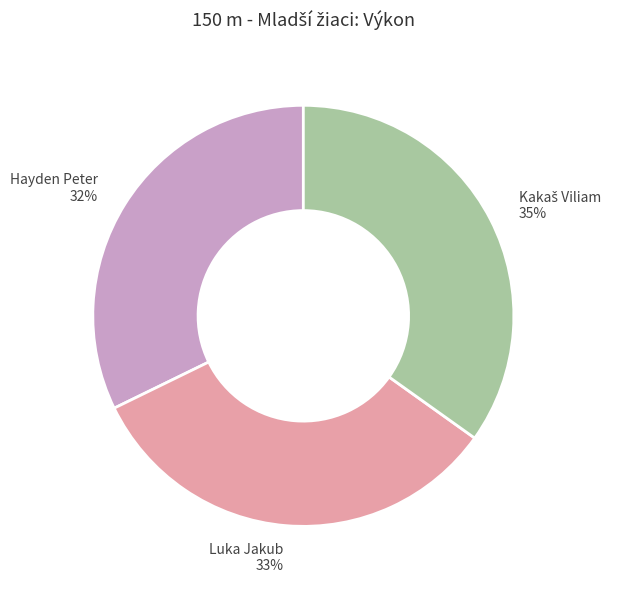

Does any single category account for the majority?

No